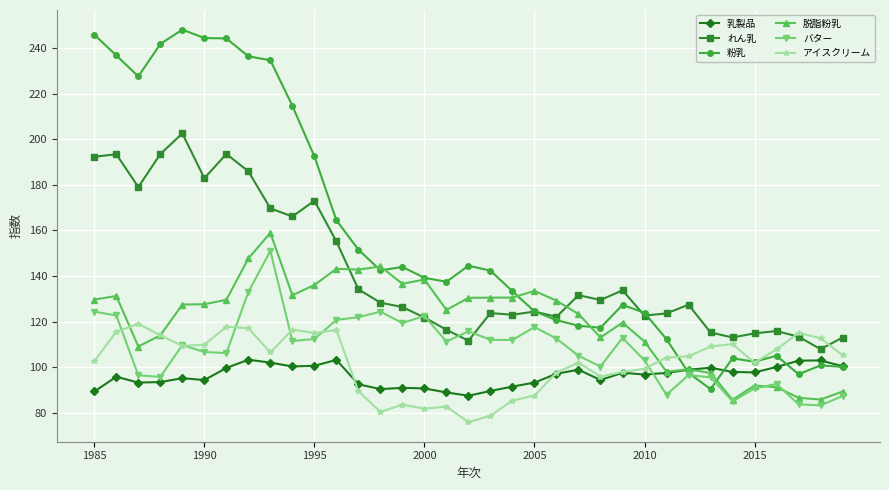

What is the lowest value of the アイスクリーム series?

75.8